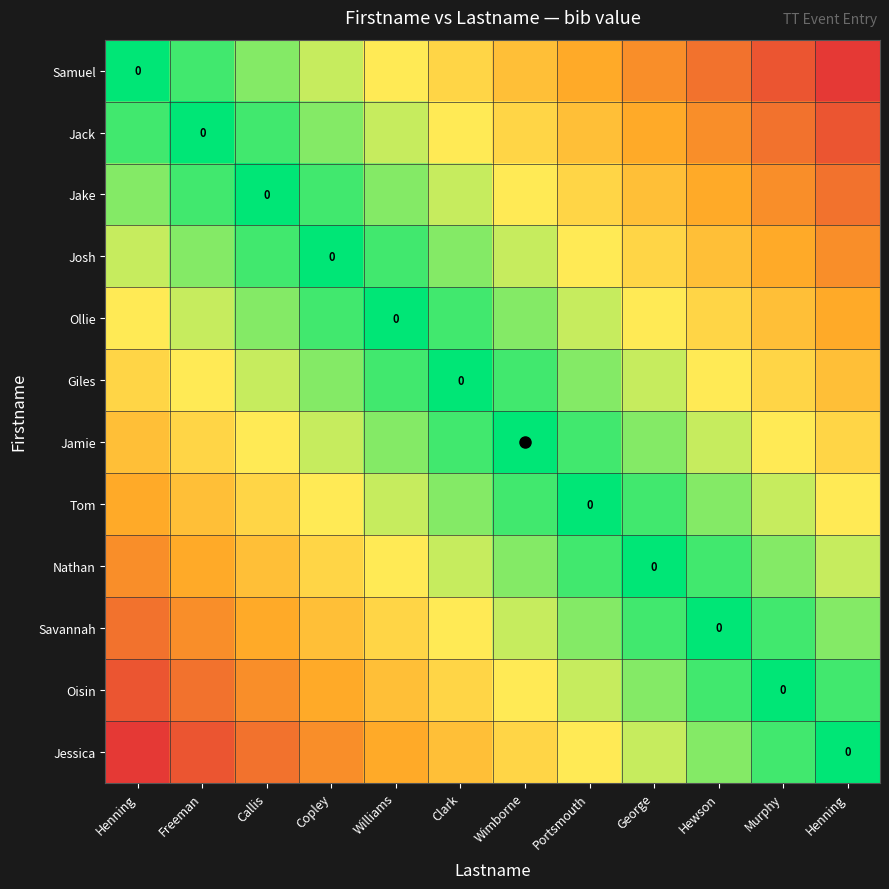

At which label does Jack reach its minimum?

Freeman